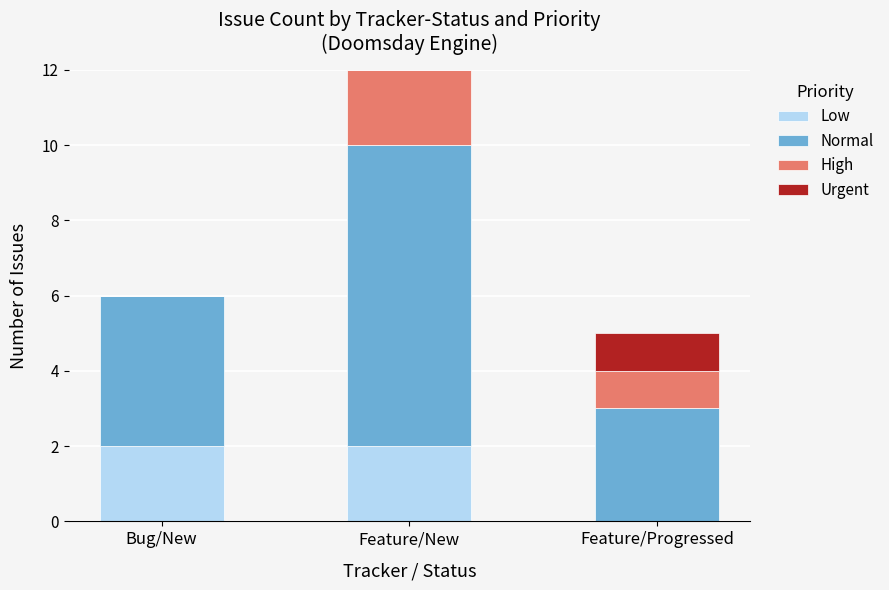

True or false: Low has a value of 3 at Feature/New.

False